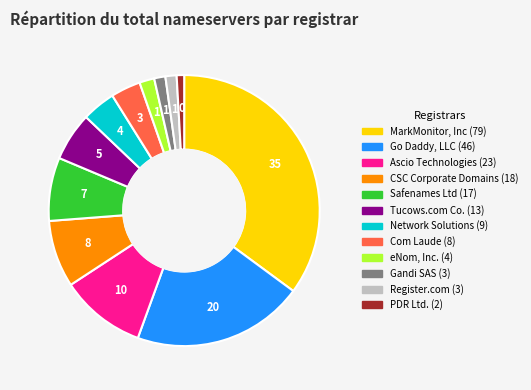

Count the number of slices in the pie.

12